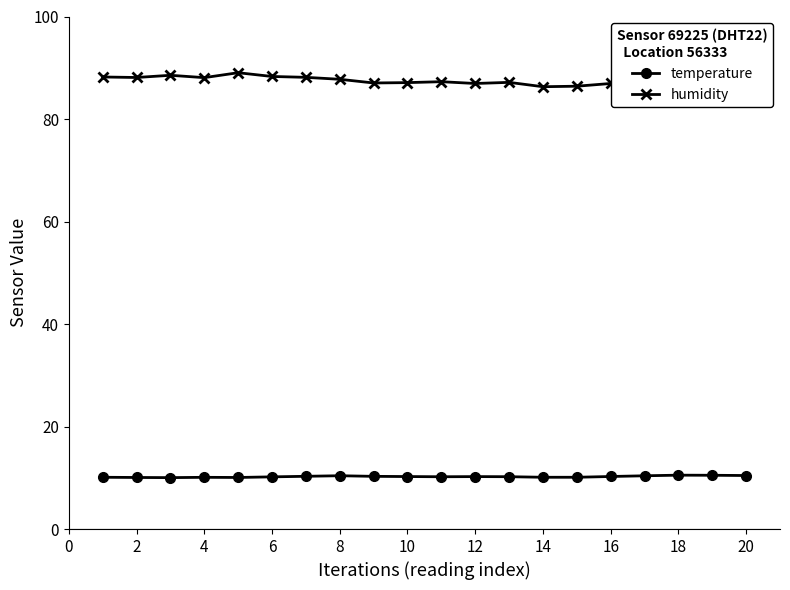

The temperature series shows 10.2 at 12. True or false?

True